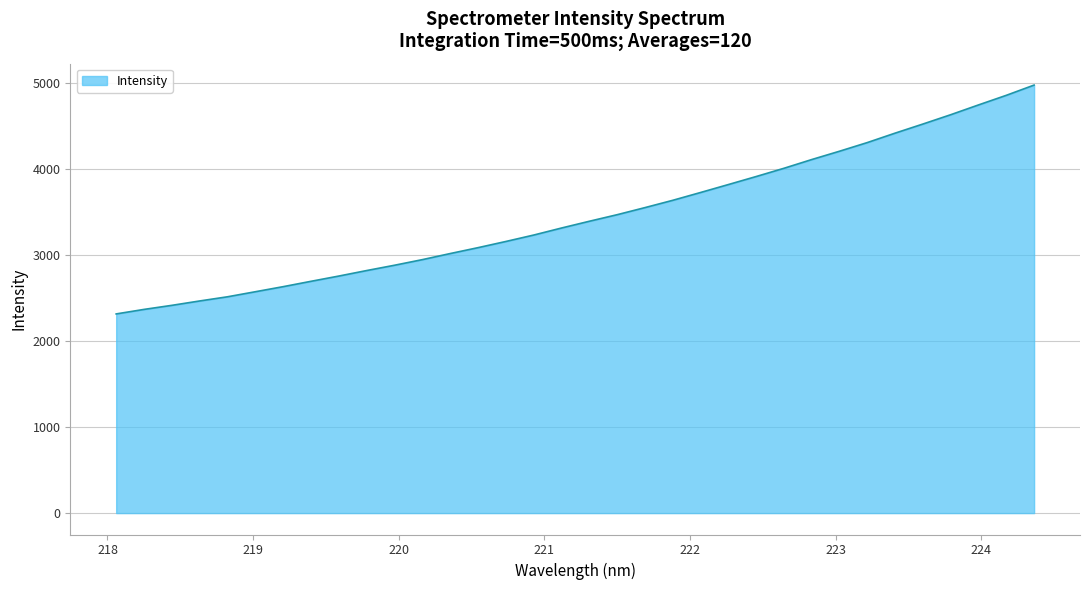

What is the minimum value shown in the chart?

2312.9